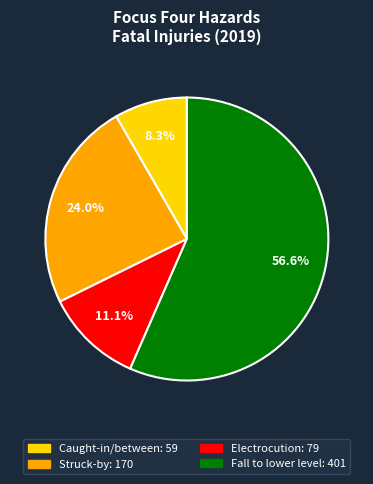

Which has a higher value, Caught-in/between or Fall to lower level?

Fall to lower level